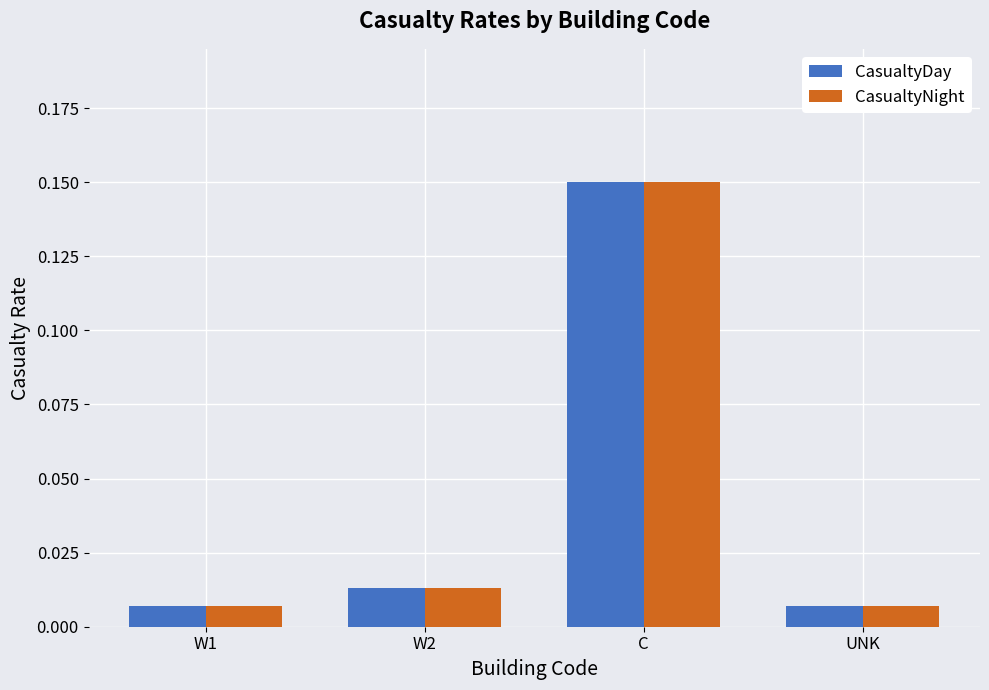

At which label does CasualtyDay reach its peak?

C